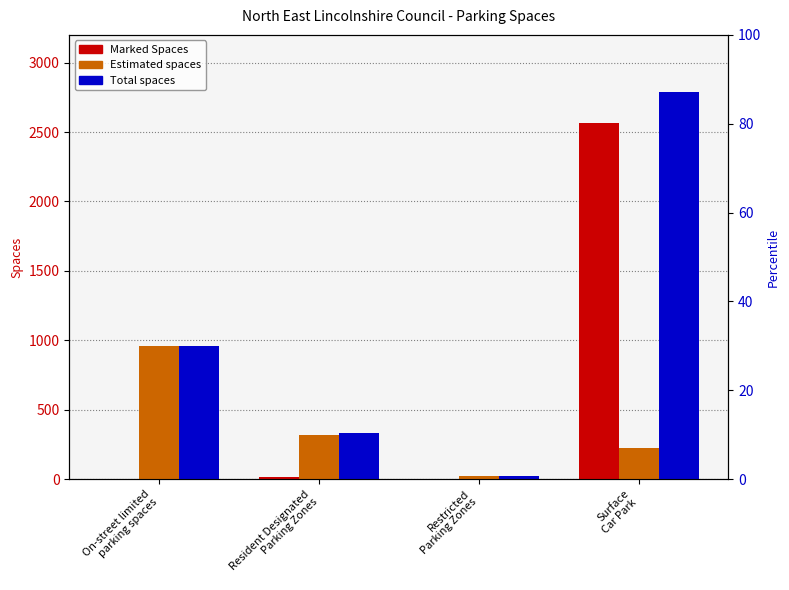

List the series in order of their overall mean, highest first.

Total spaces, Marked Spaces, Estimated spaces